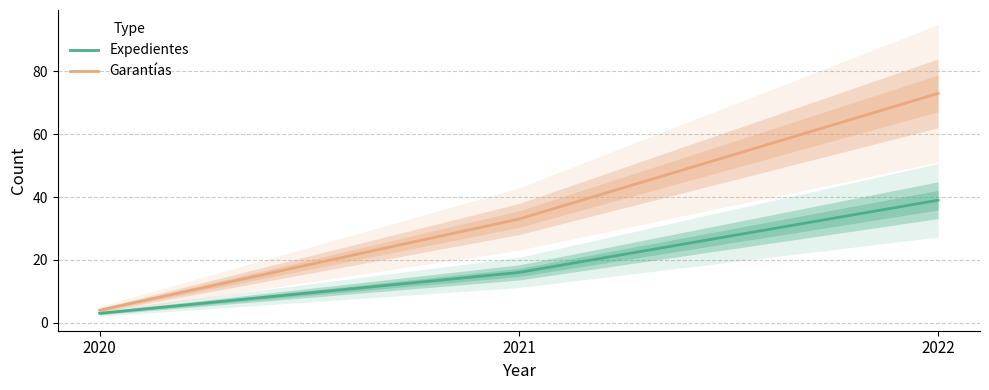

What is the minimum value shown in the chart?

3